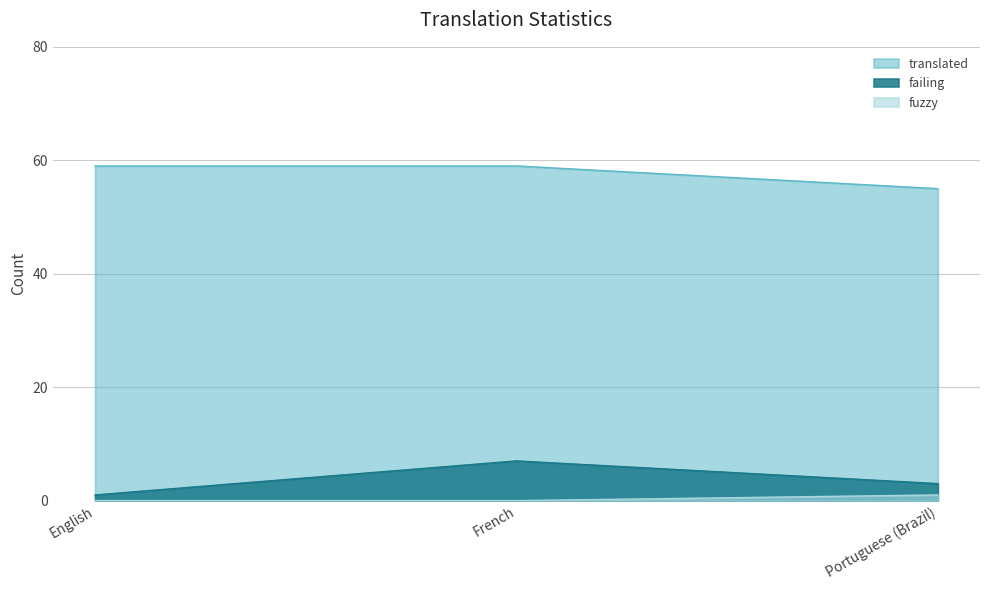

Reading left to right, extract all data points from this chart.

translated: 59	59	55
failing: 1	7	3
fuzzy: 0	0	1